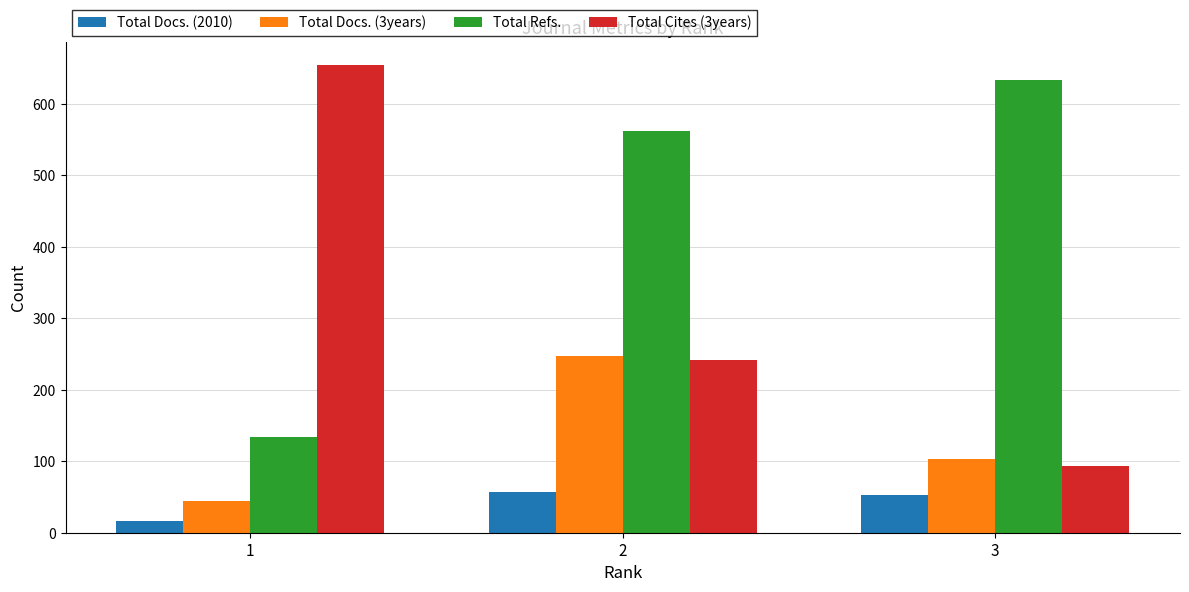

What are all the series names shown in the legend?

Total Docs. (2010), Total Docs. (3years), Total Refs., Total Cites (3years)